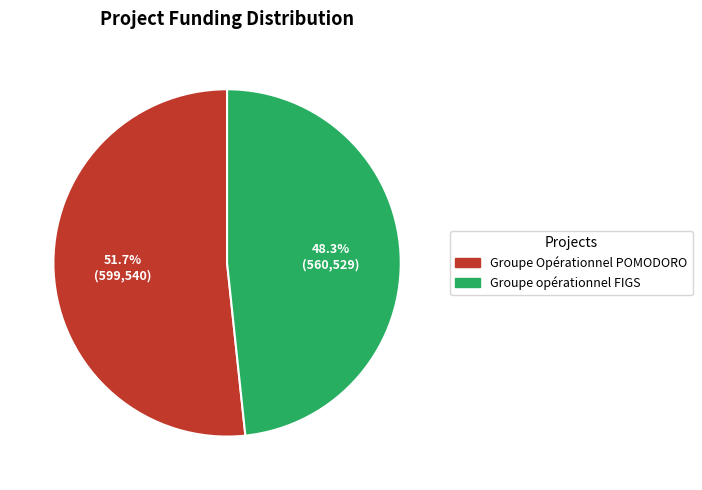

Which category has the biggest portion of the pie?

Groupe Opérationnel POMODORO